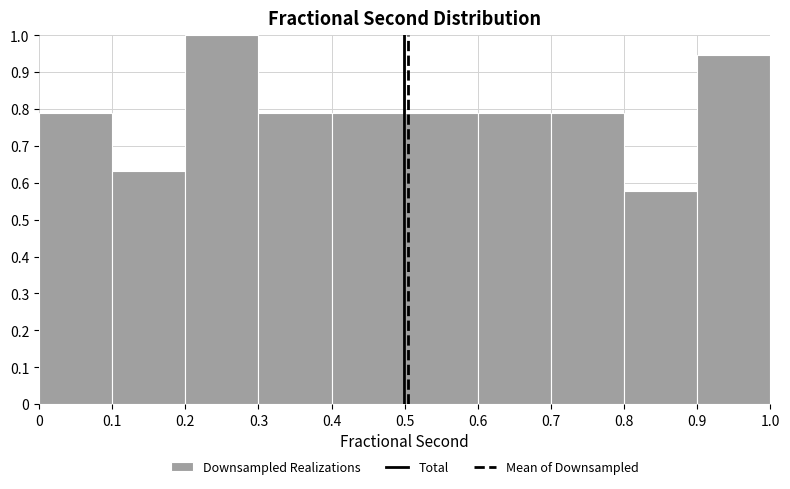

Over which range of the x-axis is the bar tallest?

0.2 to 0.3